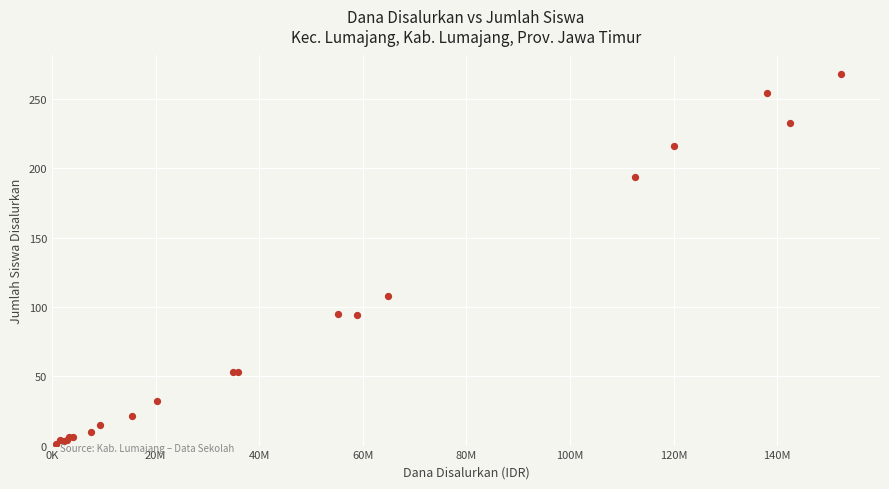

What Y value in the scatter plot is closest to 134?

108